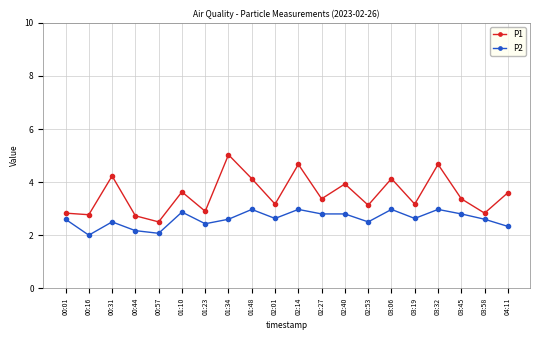

Between 00:16 and 03:19, which series saw the biggest shift?

P2